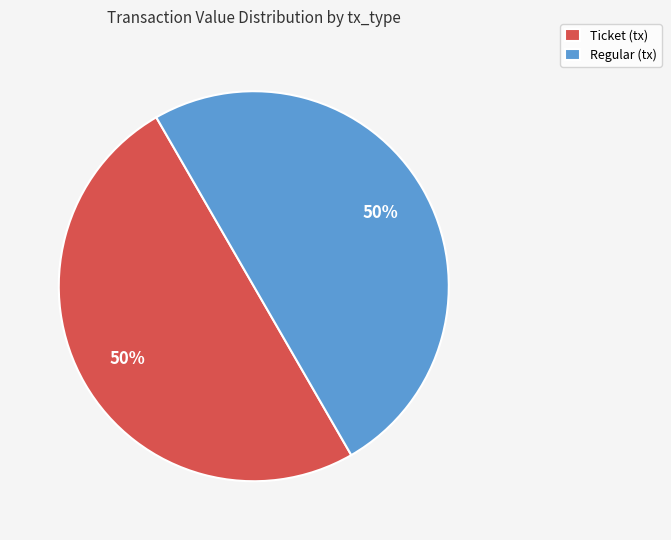

Is it true that Regular (tx) is 50% of the pie?

True